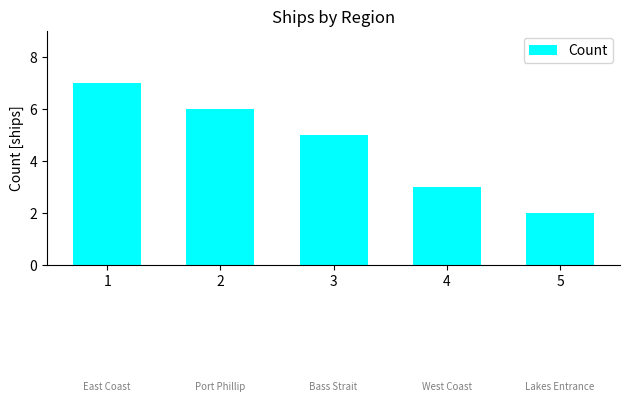

How many values are between 3 and 6?

3